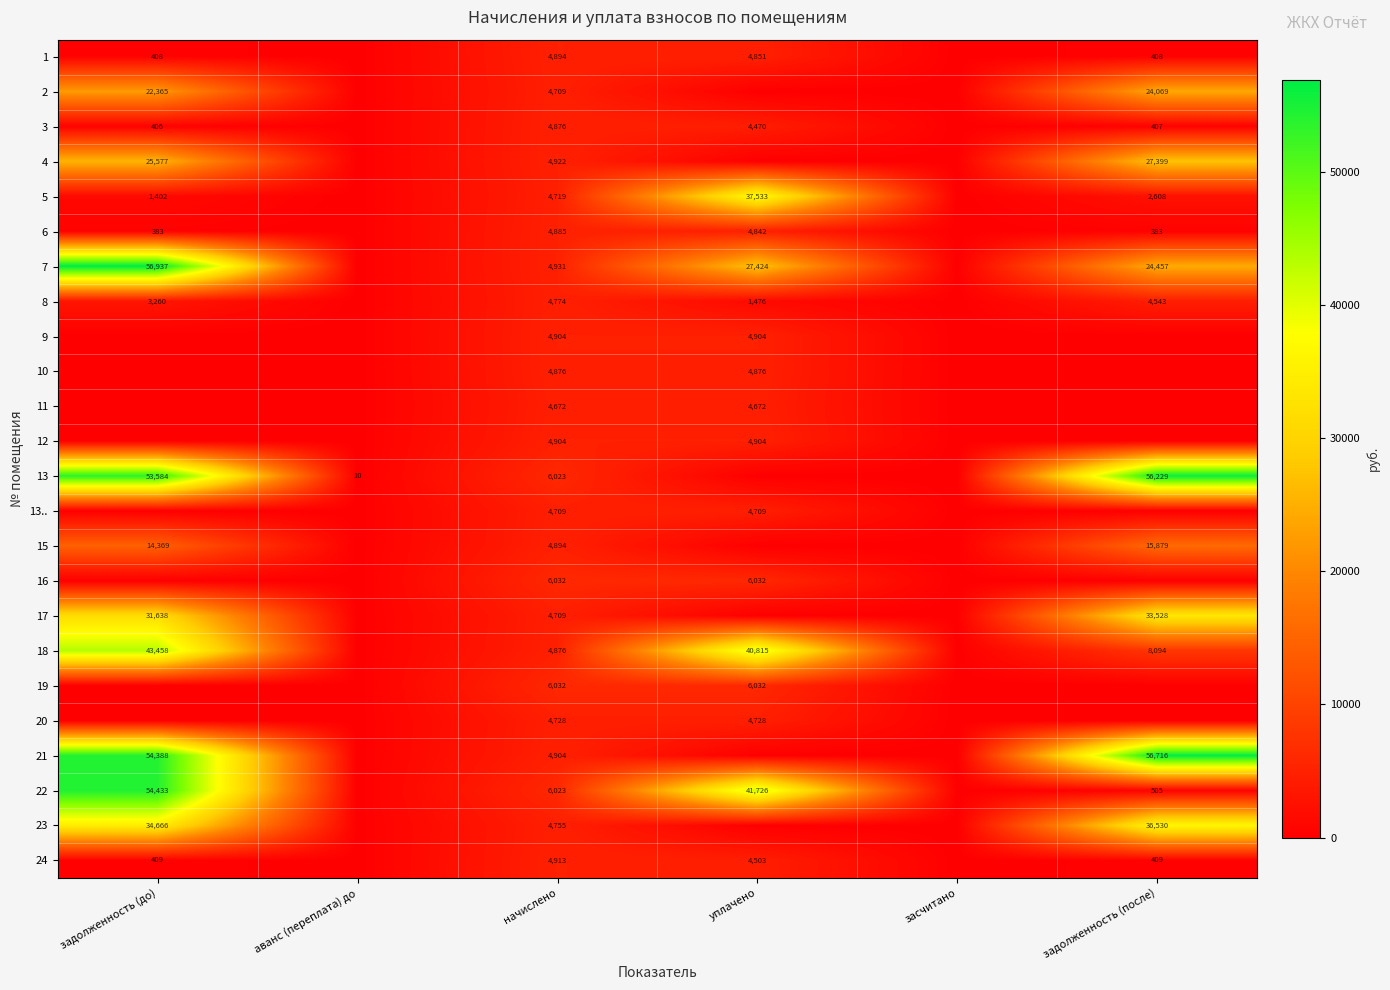

Is the value of 18 at начислено greater than the value of 23 at задолженность (до)?

No